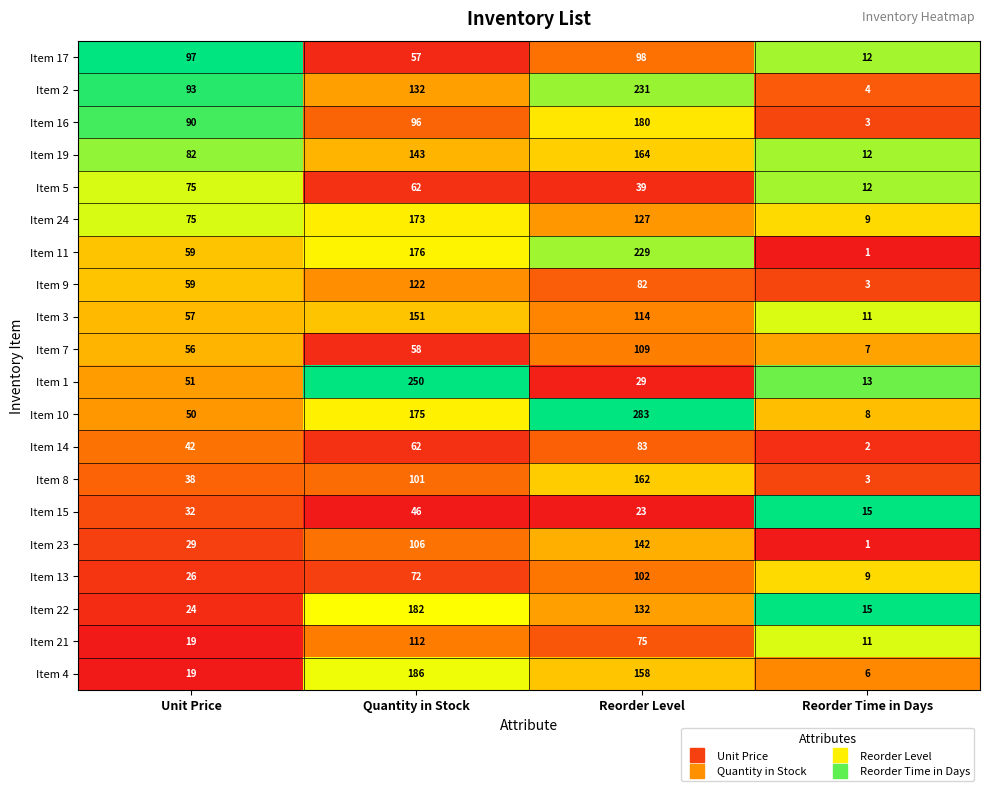

Where is Item 4 nearest to the value 96?

Reorder Level